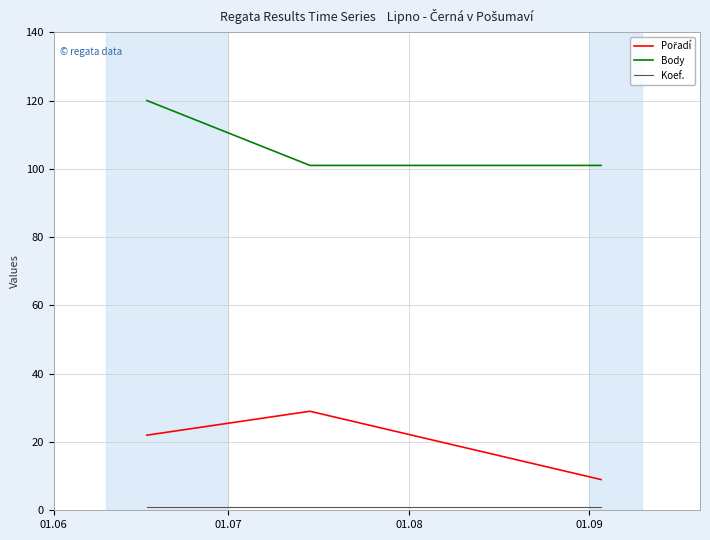

What is the lowest value of the Body series?

101